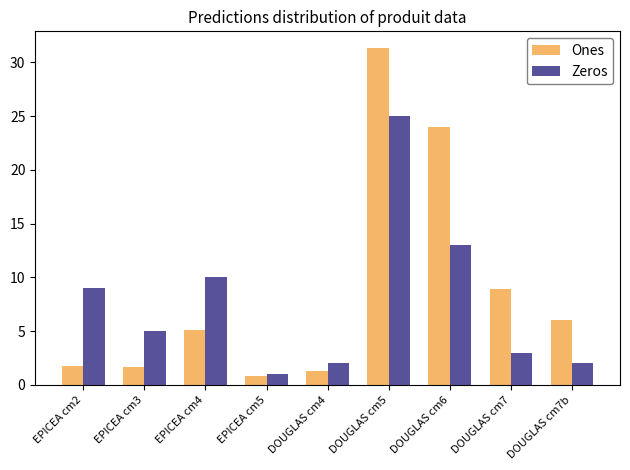

Which series changed the most between DOUGLAS cm5 and DOUGLAS cm6?

Zeros